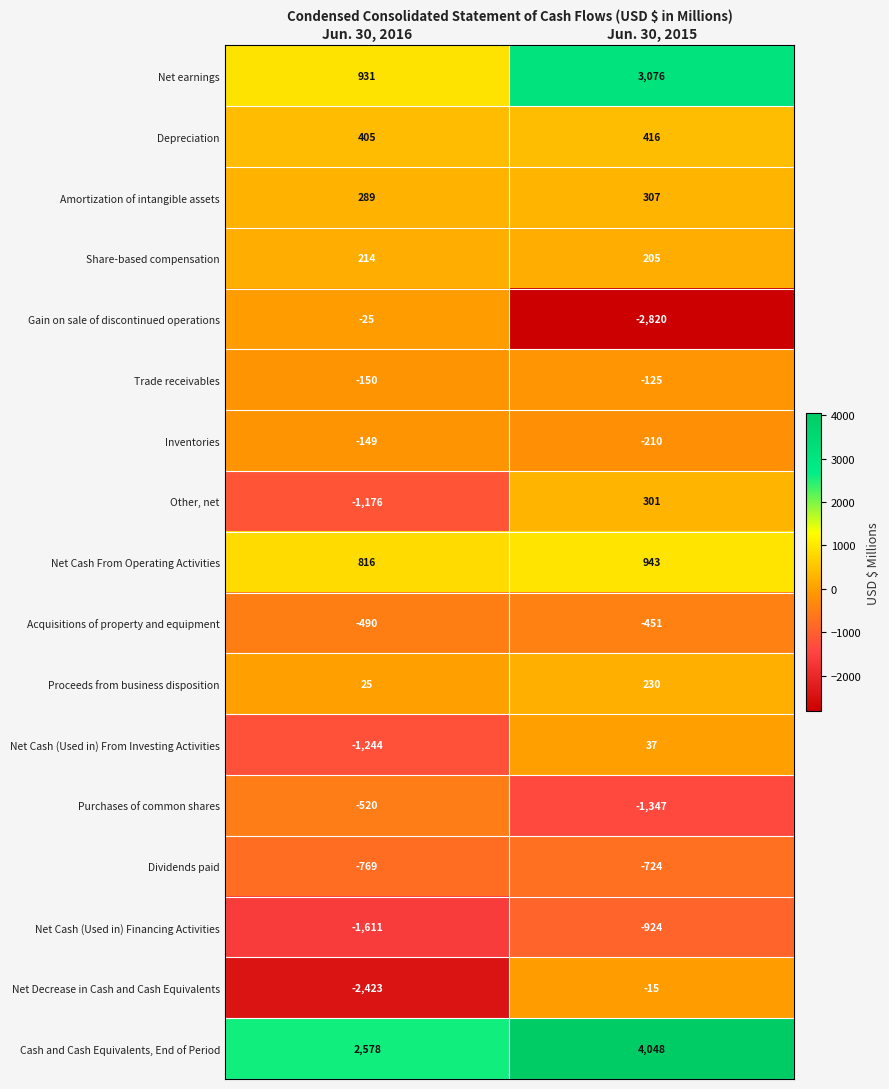

At Jun. 30, 2016, list the series in order from smallest to largest.

Net Decrease in Cash and Cash Equivalents, Net Cash (Used in) Financing Activities, Net Cash (Used in) From Investing Activities, Other, net, Dividends paid, Purchases of common shares, Acquisitions of property and equipment, Trade receivables, Inventories, Gain on sale of discontinued operations, Proceeds from business disposition, Share-based compensation, Amortization of intangible assets, Depreciation, Net Cash From Operating Activities, Net earnings, Cash and Cash Equivalents, End of Period